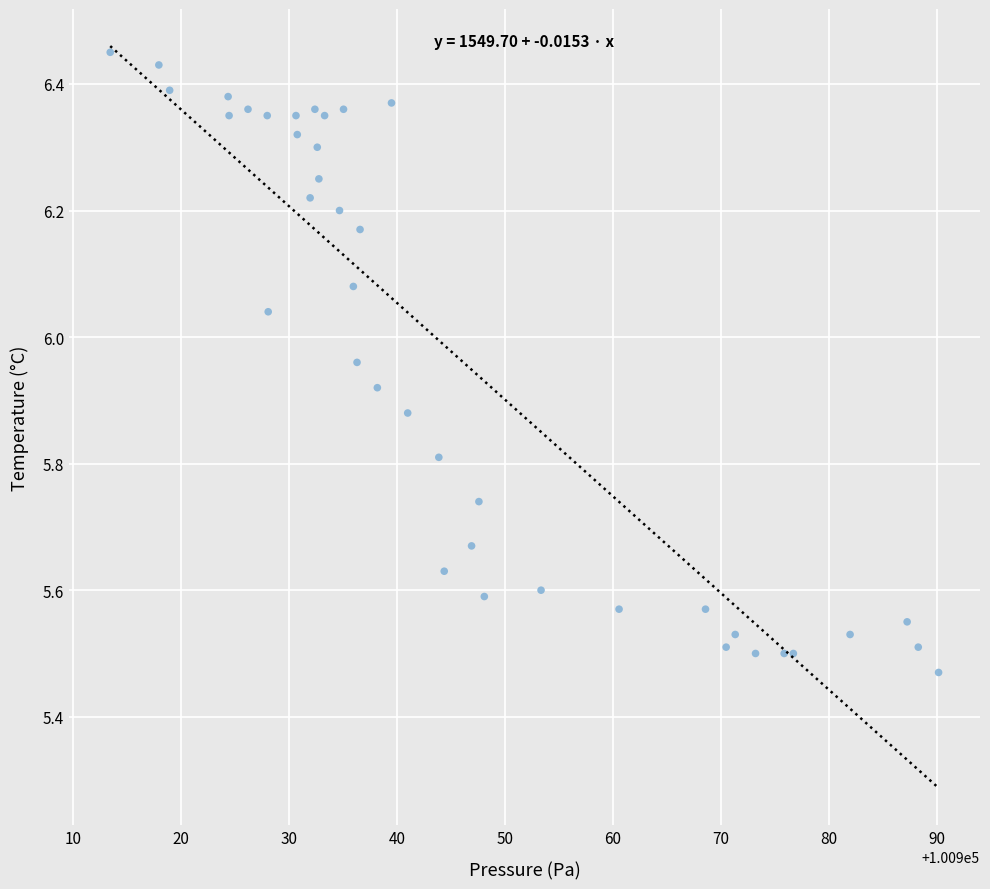

What is the range of Y values (max minus min)?

1.0